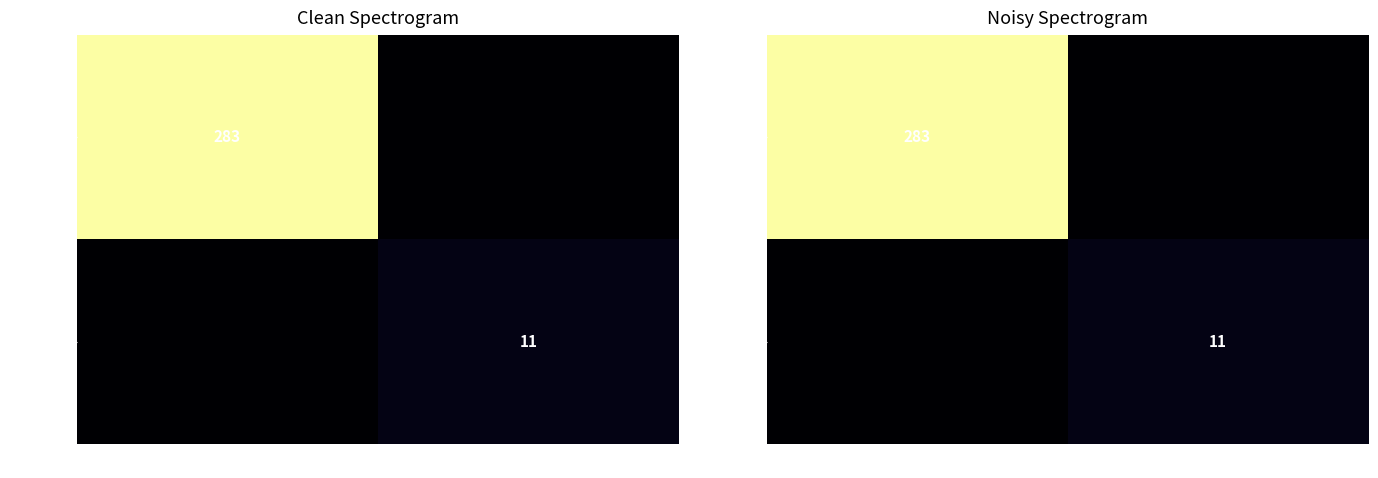

At how many categories does at least one series exceed 51?

1